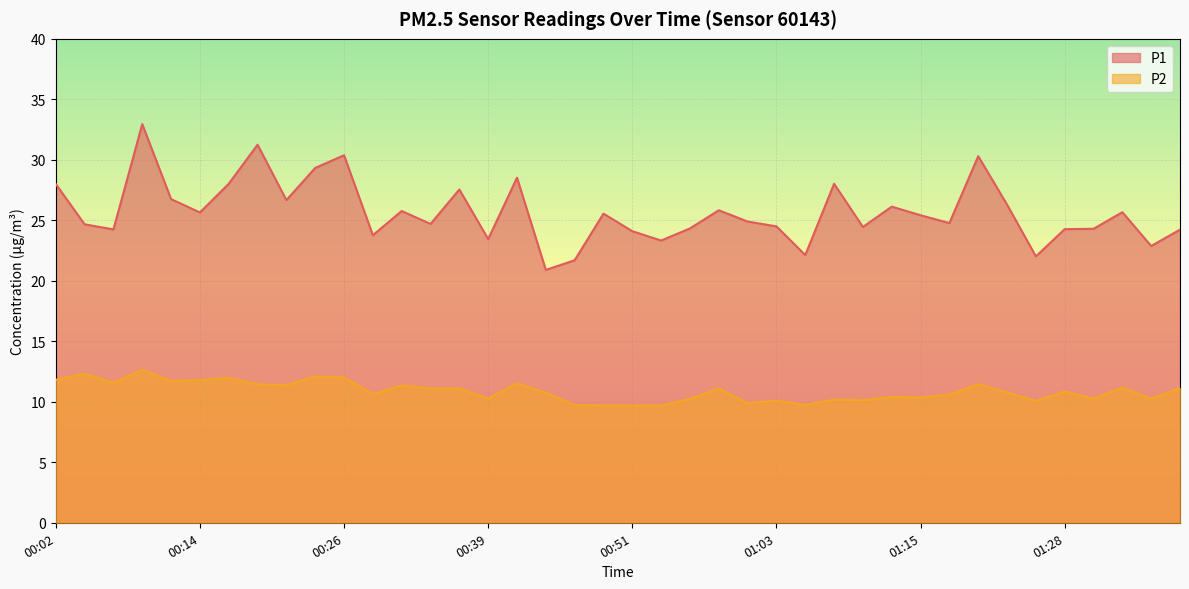

True or false: P1 has more than 0 points higher than both neighbors.

True